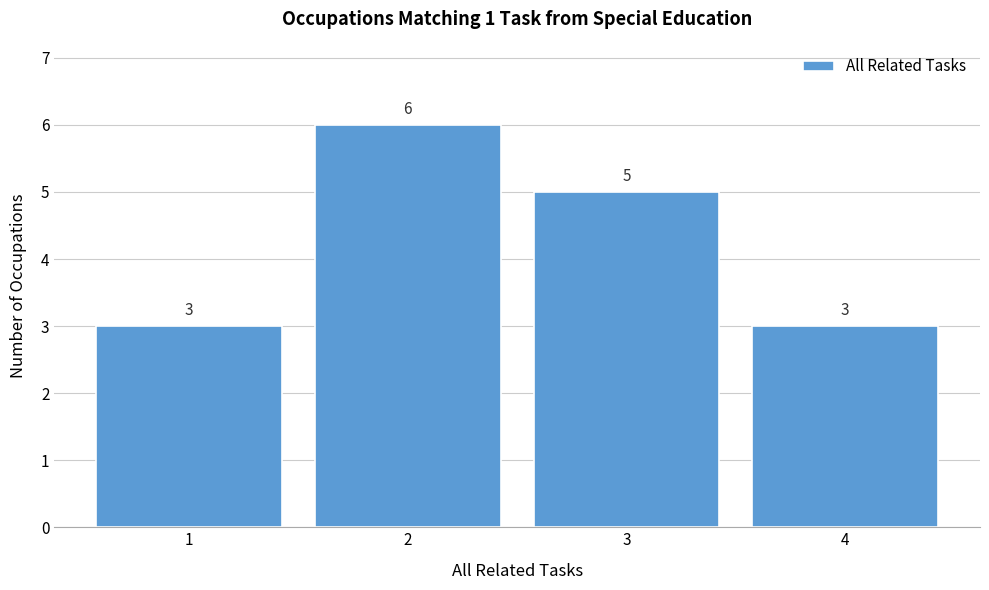

What is the height of the bar covering 2.5 to 3.5 on the x-axis?

5